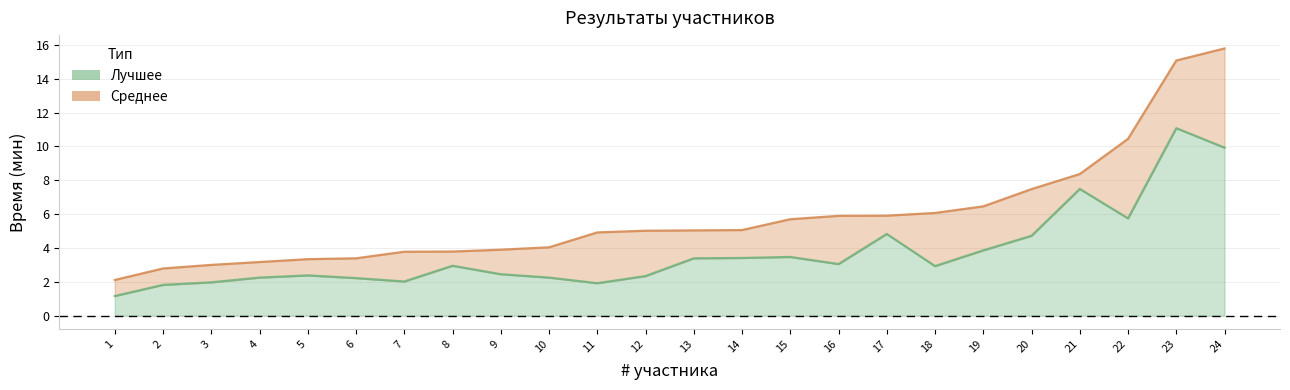

The Среднее series shows 4.5 at 6. True or false?

False